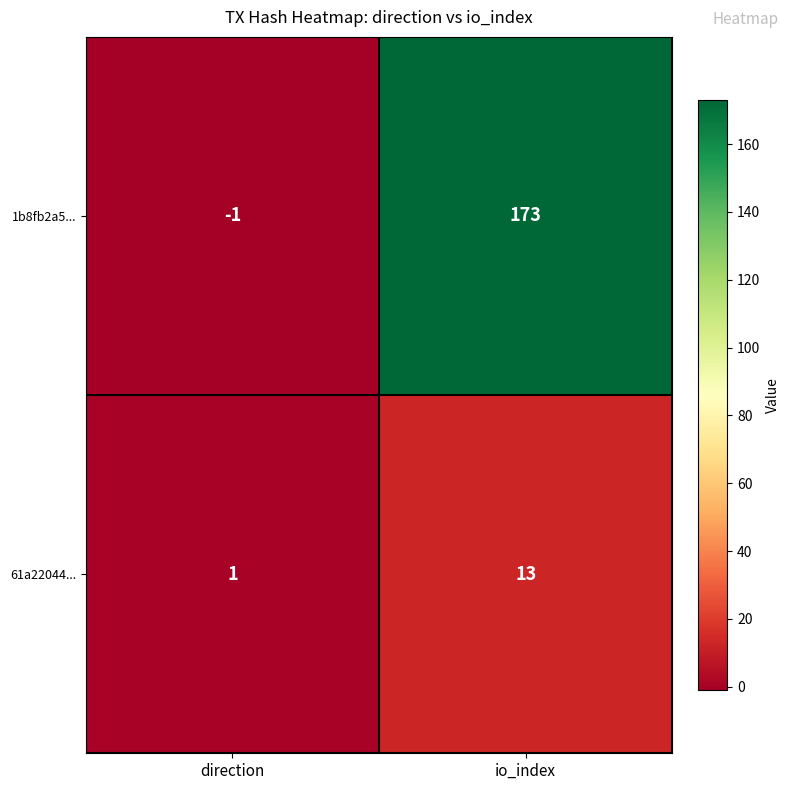

What is the sum of the 1b8fb2a5... values at direction and io_index?

172